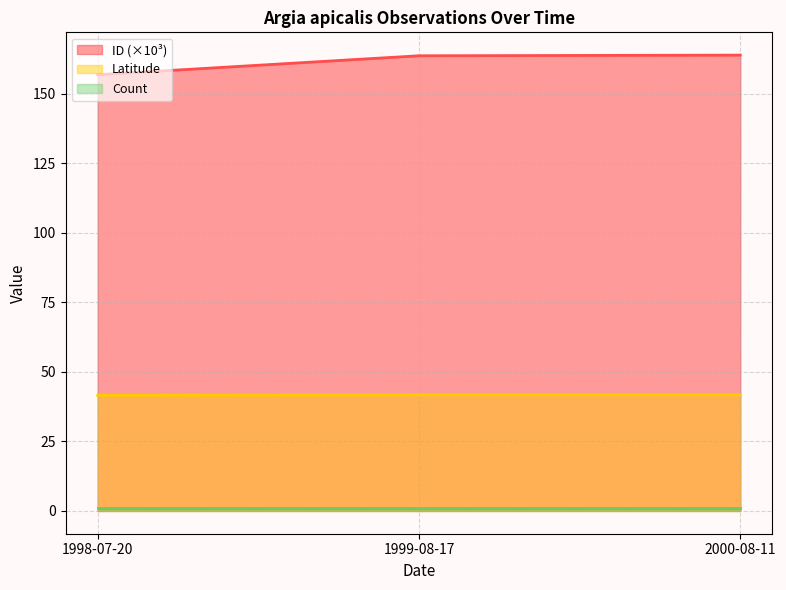

At how many categories does at least one series exceed 132?

3